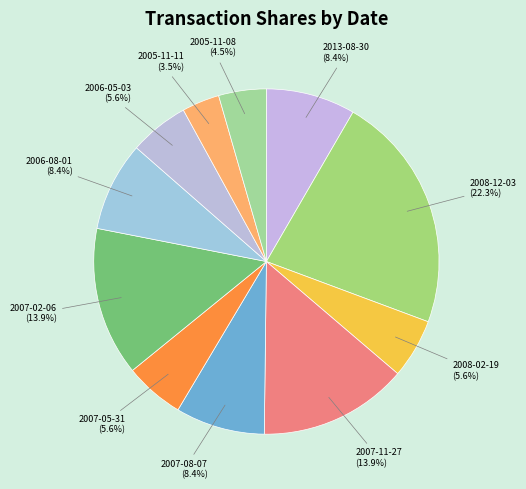

True or false: 2006-08-01 accounts for 20% of the total.

False